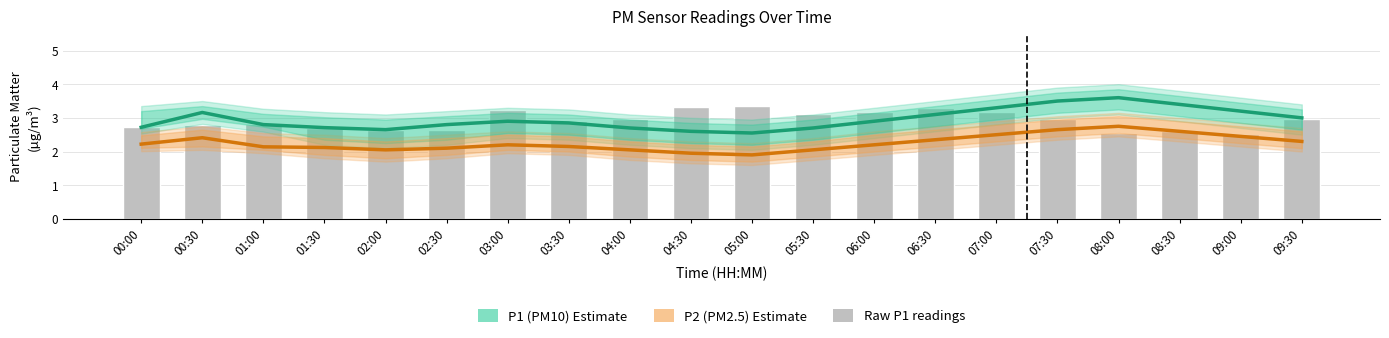

What is the smallest value displayed?

1.9